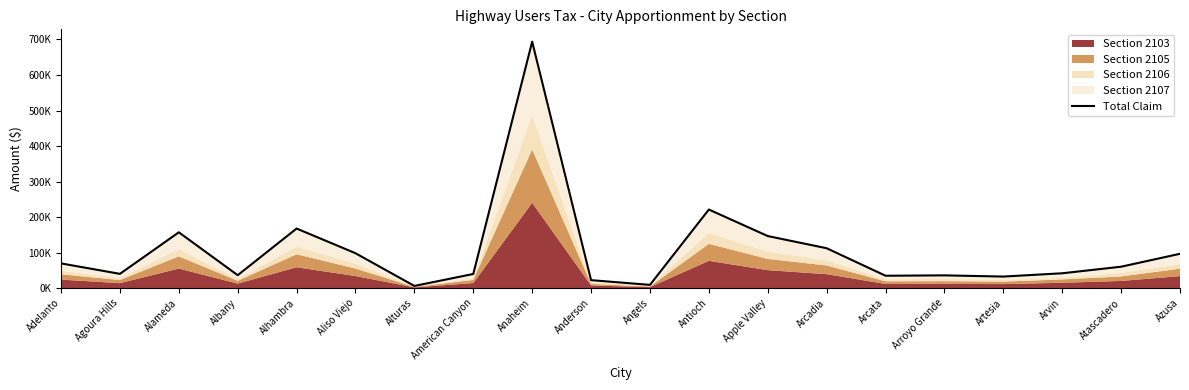

What is the difference between the values at Anaheim and Apple Valley?

547386.5